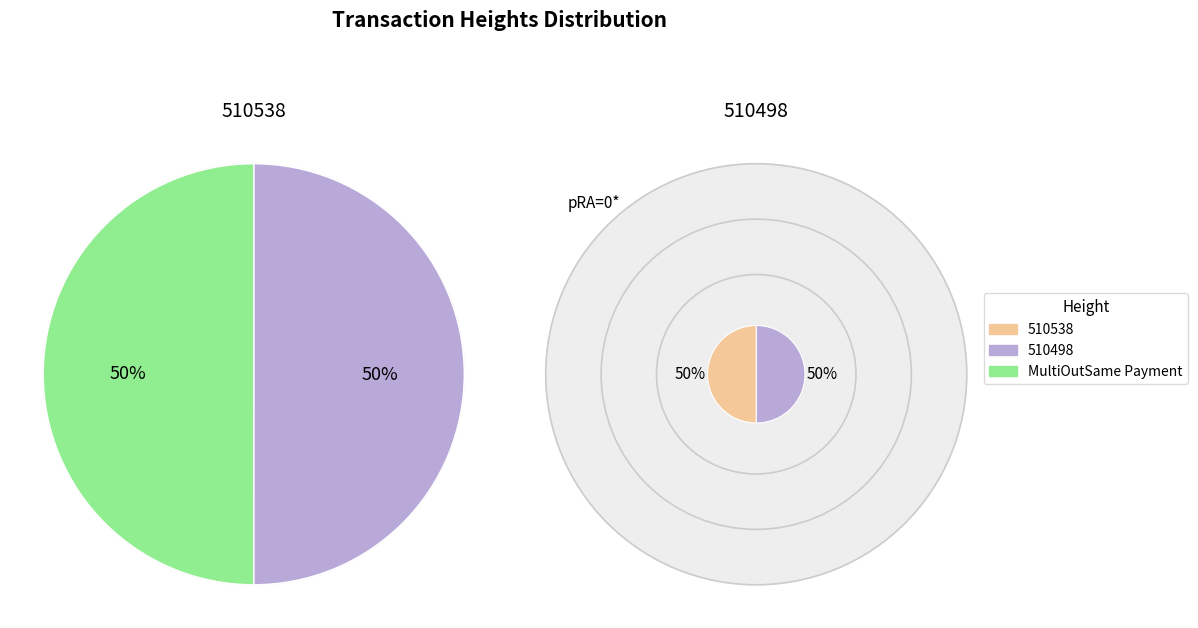

What percentage is NOT represented by 510498?

50.0%